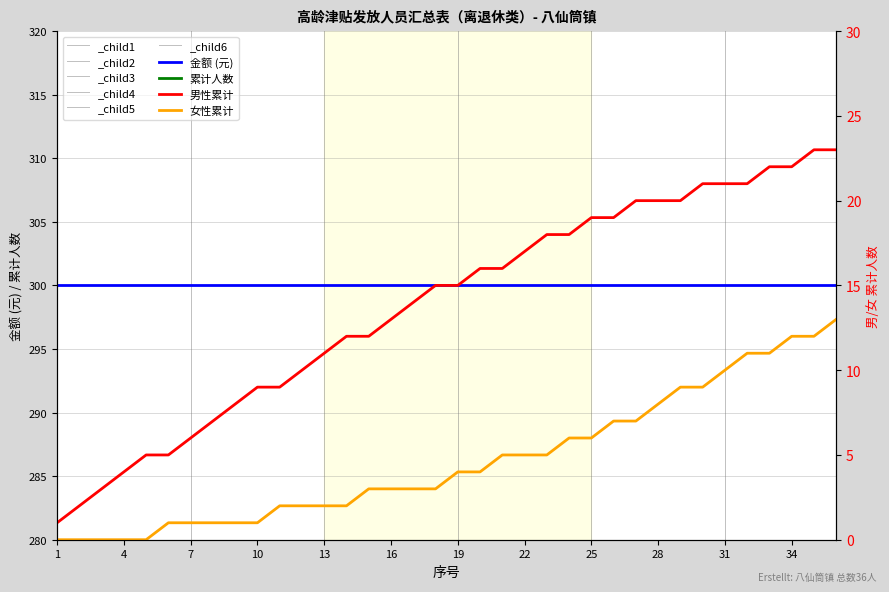

What is the difference between the 累计人数 values at 19 and 20?

1